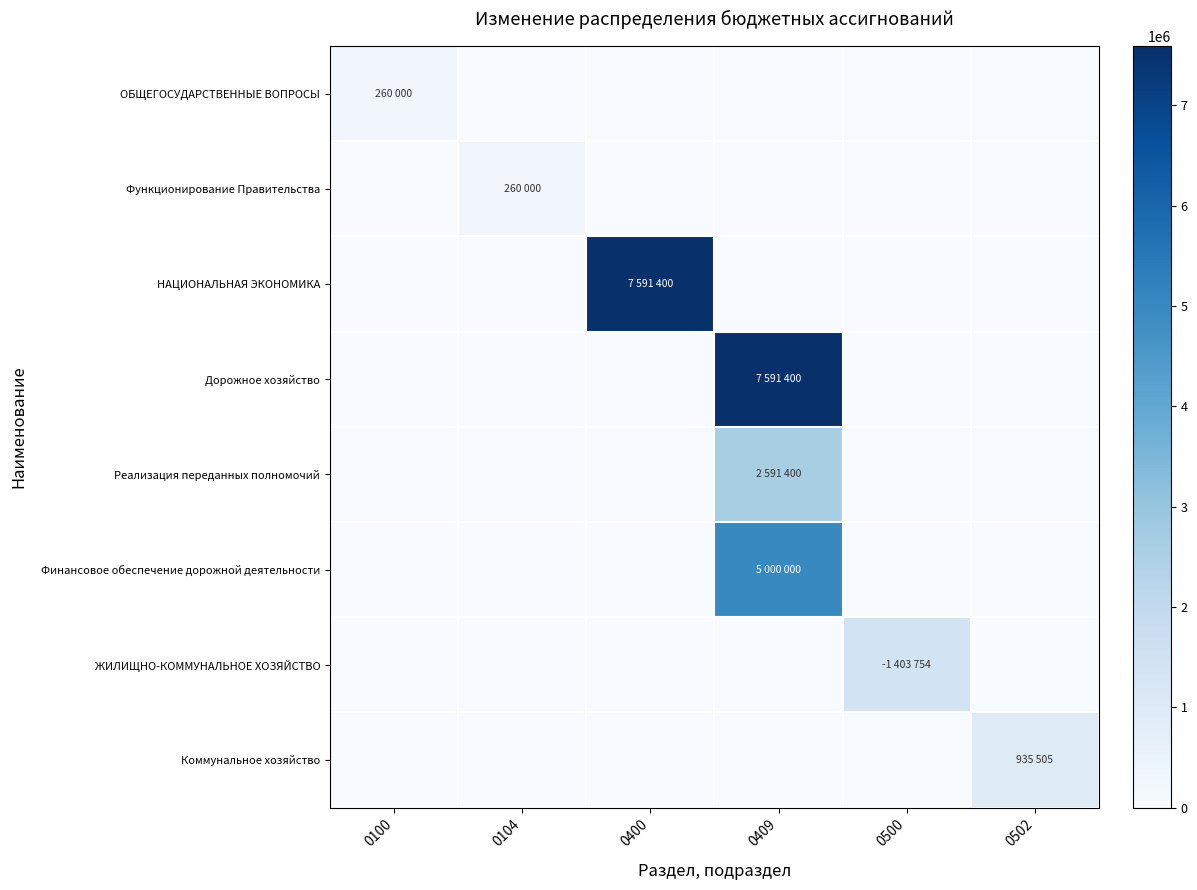

Reading left to right, list all the values displayed in this chart.

ОБЩЕГОСУДАРСТВЕННЫЕ ВОПРОСЫ: 0100=260000	0104=0	0400=0	0409=0	0500=0	0502=0
Функционирование Правительства: 0100=0	0104=260000	0400=0	0409=0	0500=0	0502=0
НАЦИОНАЛЬНАЯ ЭКОНОМИКА: 0100=0	0104=0	0400=7591400	0409=0	0500=0	0502=0
Дорожное хозяйство: 0100=0	0104=0	0400=0	0409=7591400	0500=0	0502=0
Реализация переданных полномочий: 0100=0	0104=0	0400=0	0409=2591400	0500=0	0502=0
Финансовое обеспечение дорожной деятельности: 0100=0	0104=0	0400=0	0409=5000000	0500=0	0502=0
ЖИЛИЩНО-КОММУНАЛЬНОЕ ХОЗЯЙСТВО: 0100=0	0104=0	0400=0	0409=0	0500=1403754	0502=0
Коммунальное хозяйство: 0100=0	0104=0	0400=0	0409=0	0500=0	0502=935505